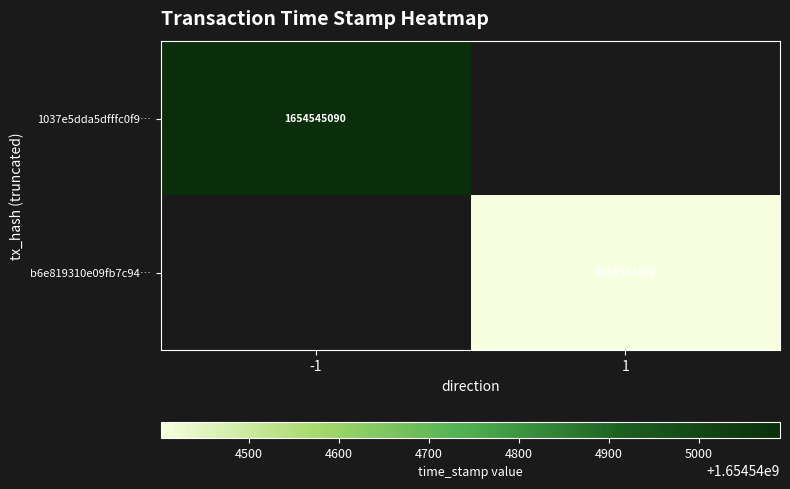

How many series are shown in this chart?

2